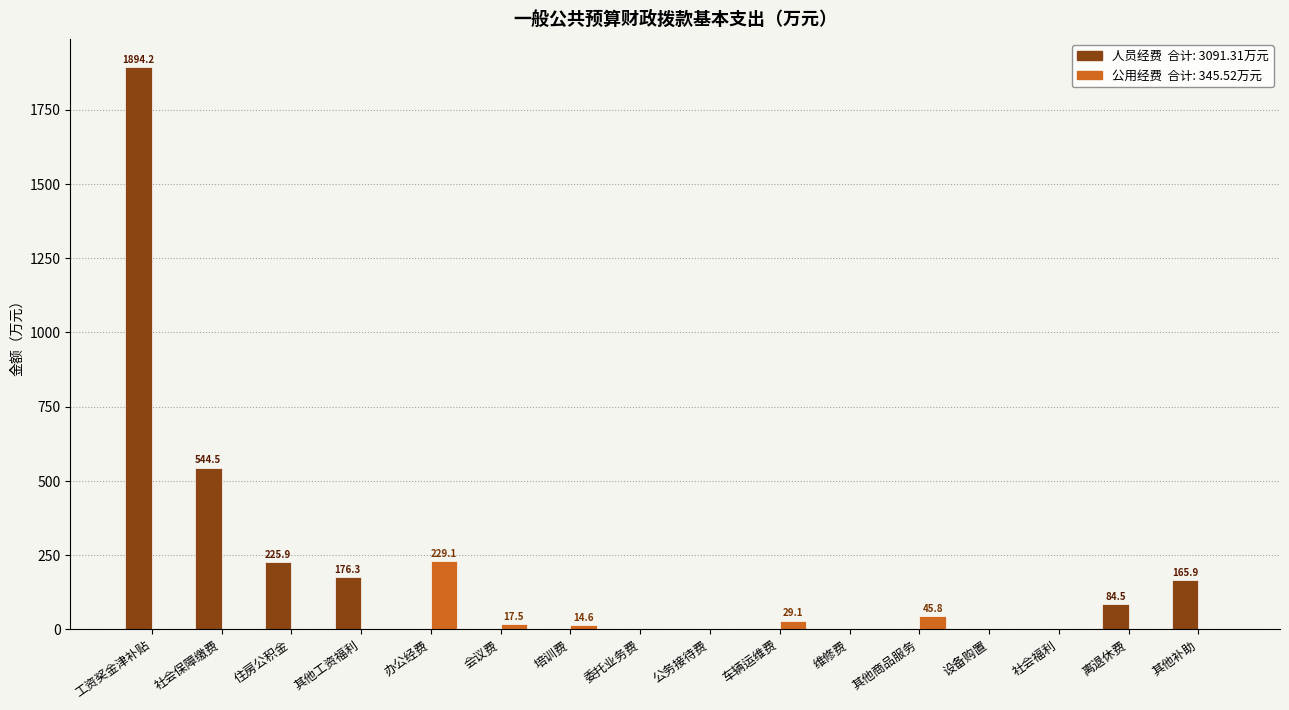

Which label corresponds to the largest value in the chart?

工资奖金津补贴